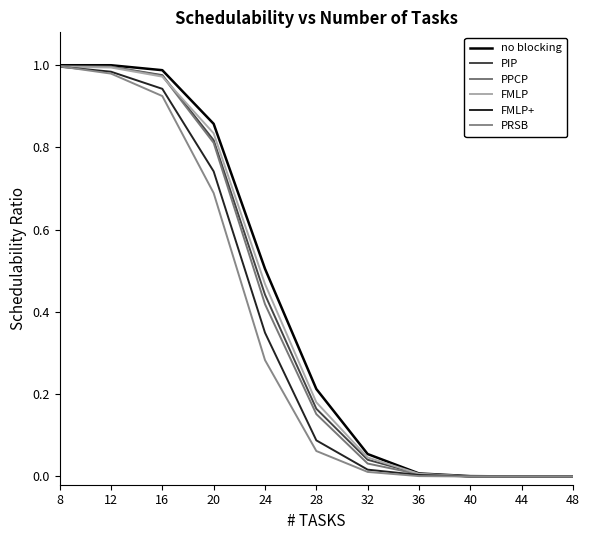

Which series has the largest total across all categories?

no blocking